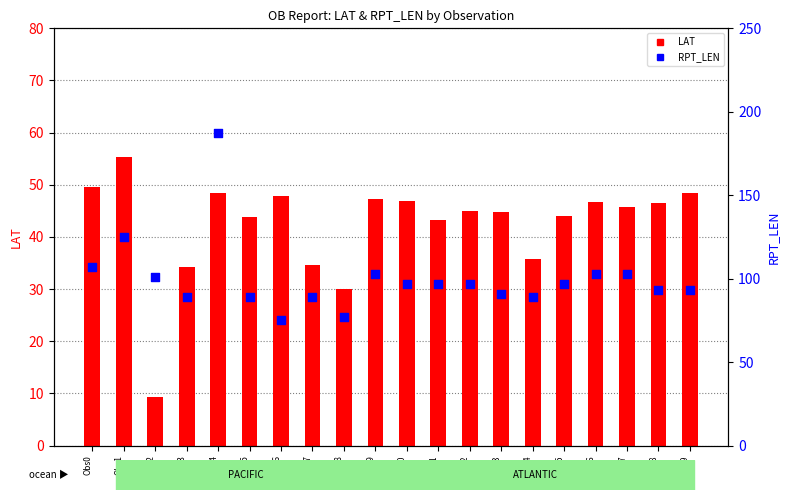

Which series has the largest Y range (max minus min)?

RPT_LEN